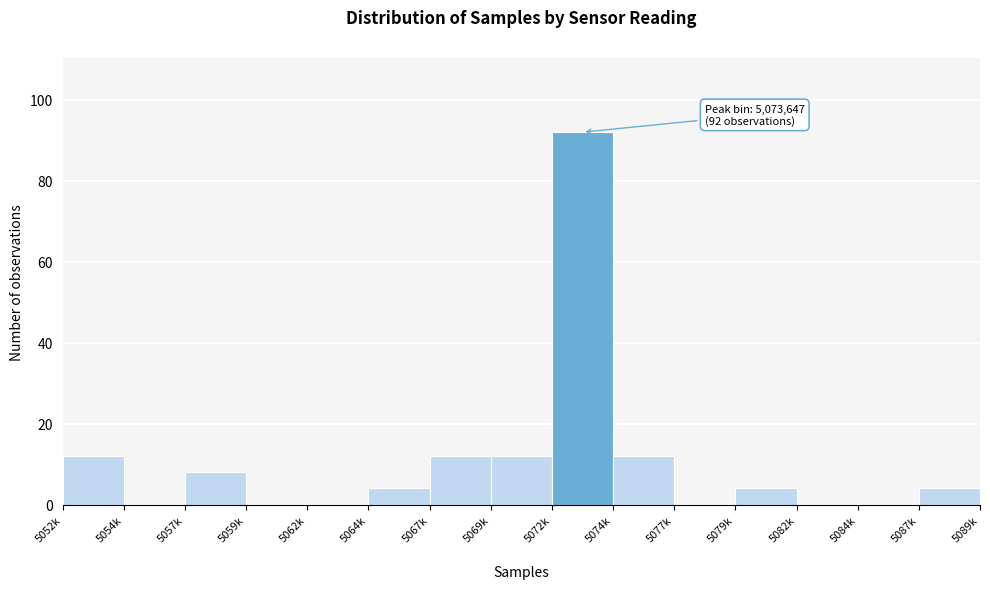

Reading right to left, transcribe all the data shown in this chart.

5087k=4	5084k=0	5082k=0	5079k=4	5077k=0	5074k=12	5072k=92	5069k=12	5067k=12	5064k=4	5062k=0	5059k=0	5057k=8	5054k=0	5052k=12